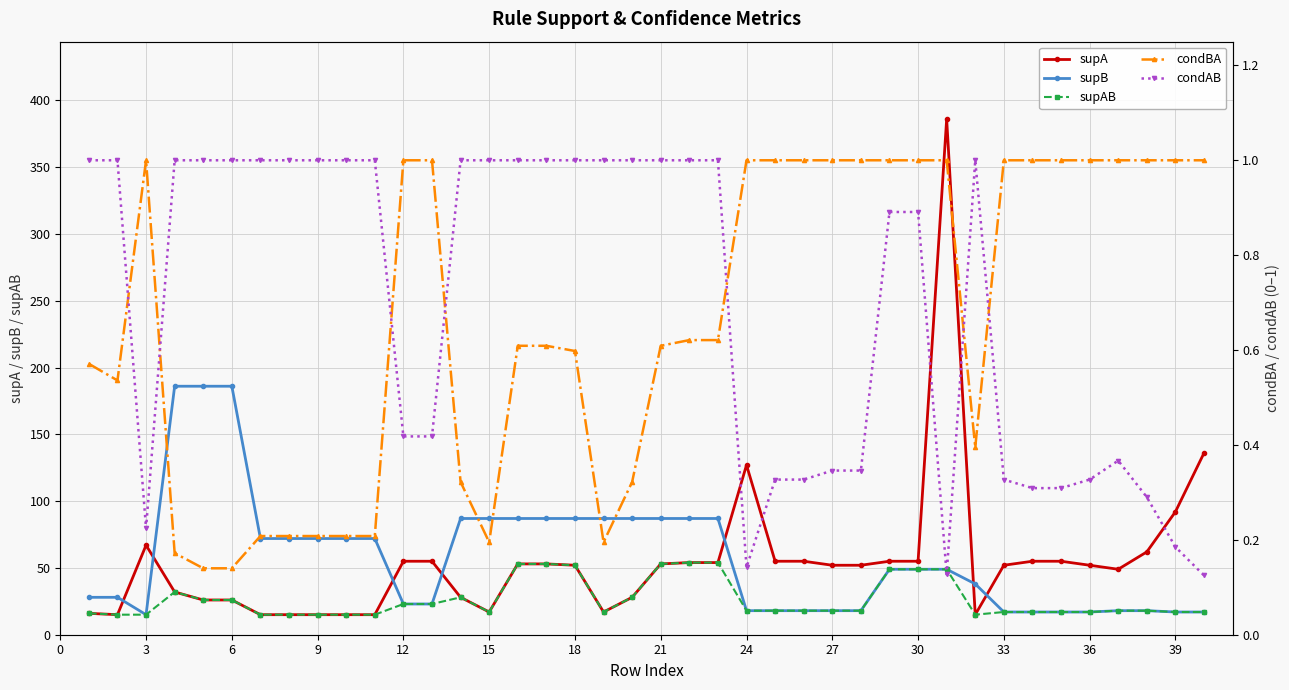

At which label does supA first exceed 52?

3